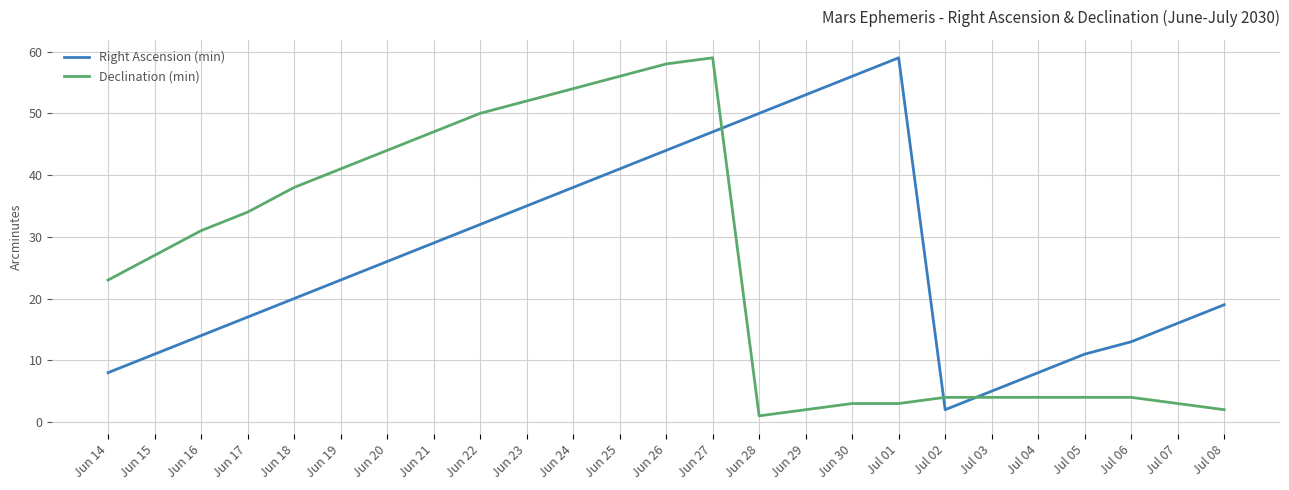

Where is Declination (min) nearest to the value 30?

Jun 16